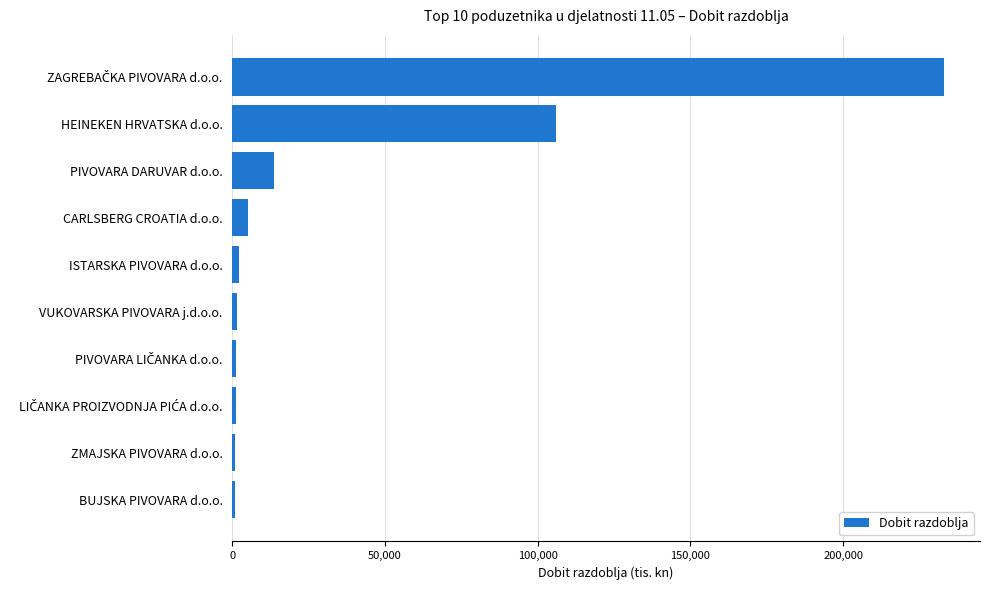

Is it true that the value at HEINEKEN HRVATSKA d.o.o. is 105877.8?

True